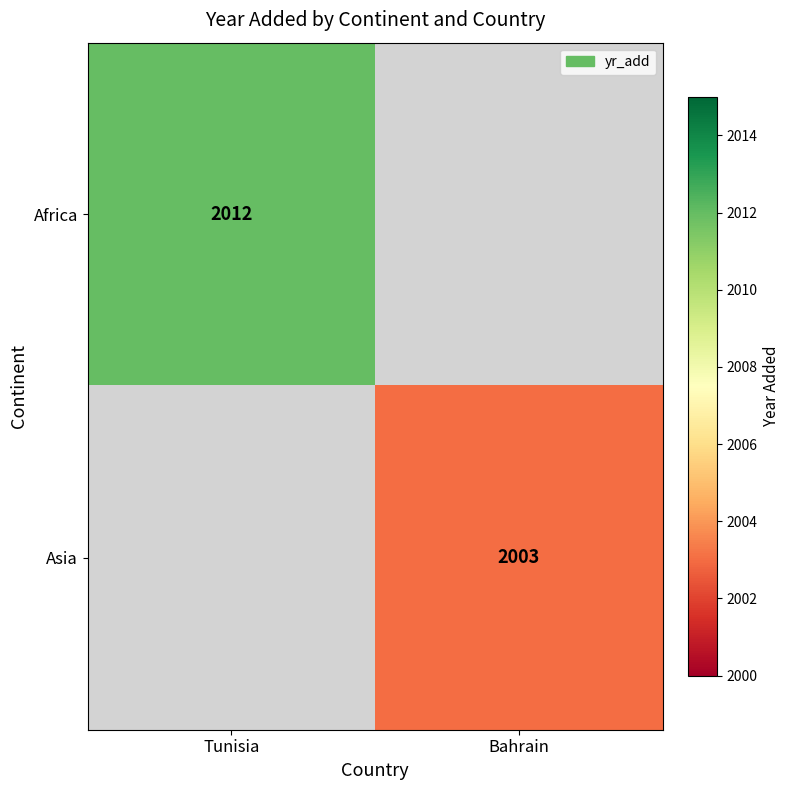

The value of Asia at Bahrain is 2003. True or false?

True